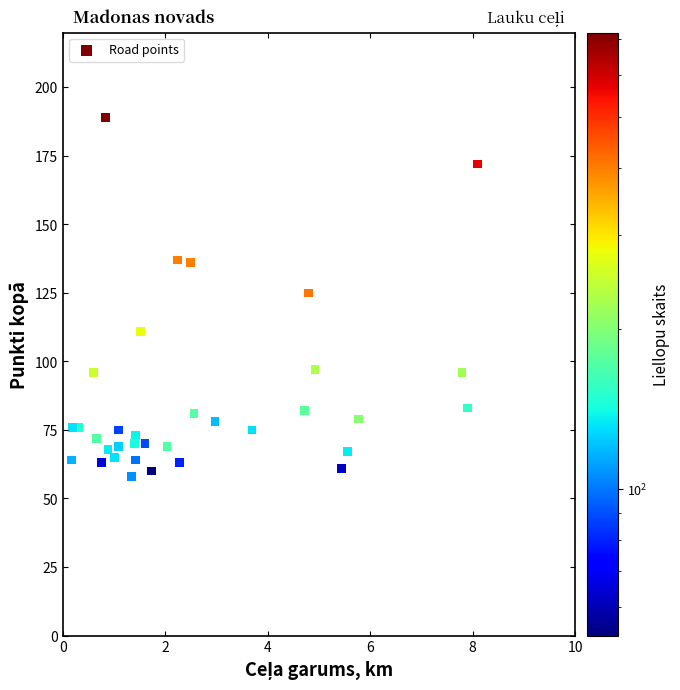

What is the range of Y values (max minus min)?

131